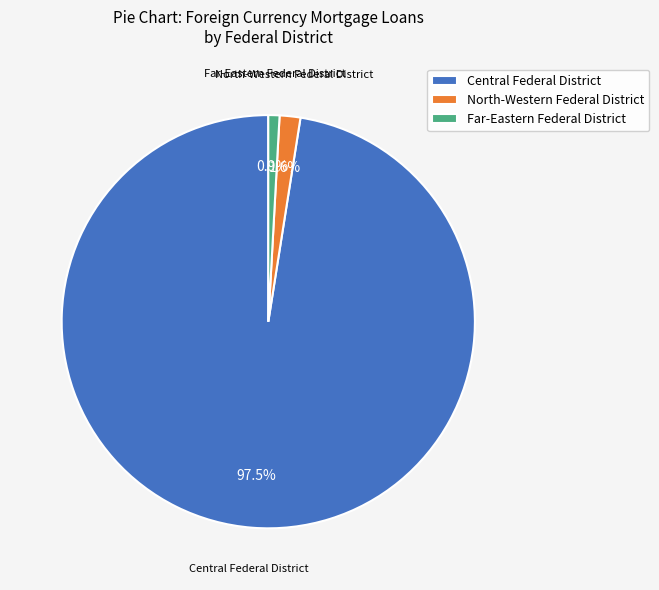

Which slice is the smallest?

Far-Eastern Federal District